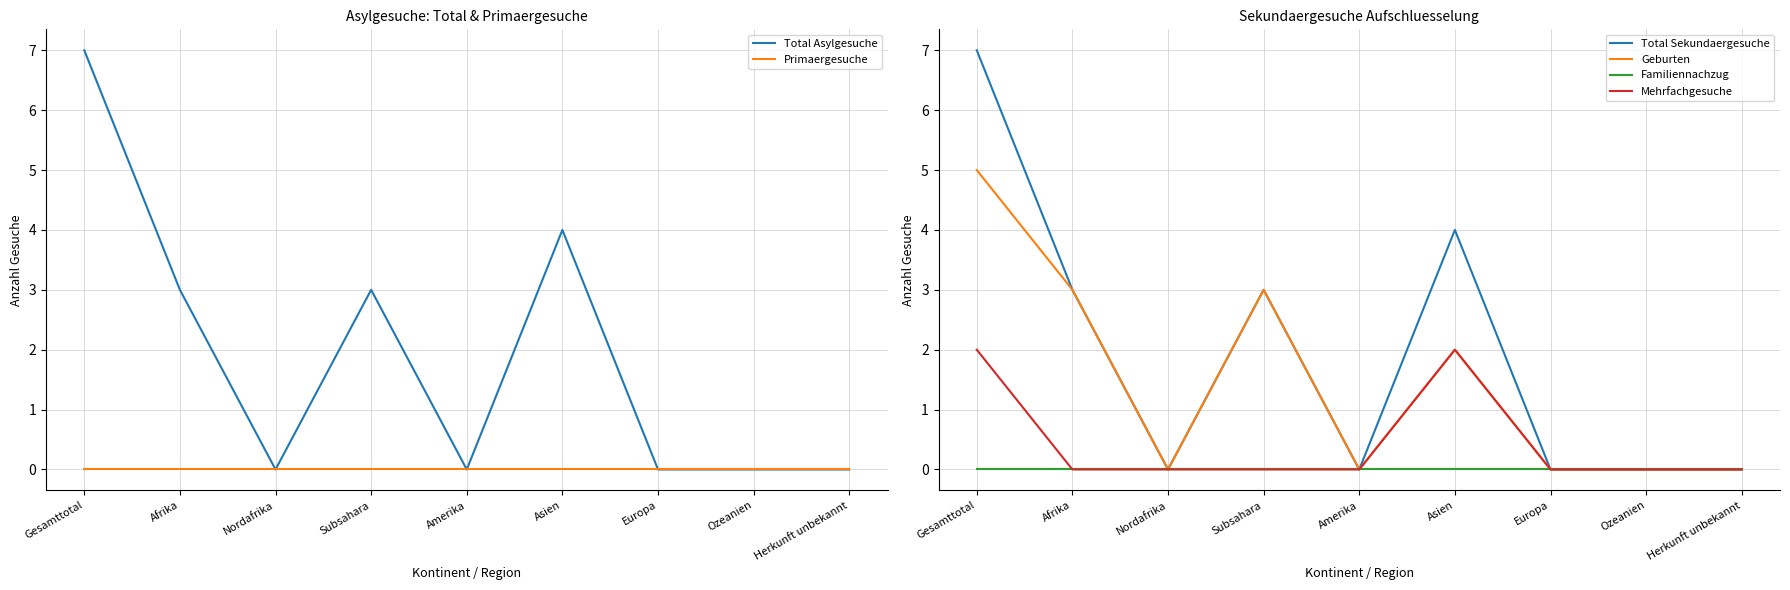

True or false: Primaergesuche and Familiennachzug intersect in this chart.

False